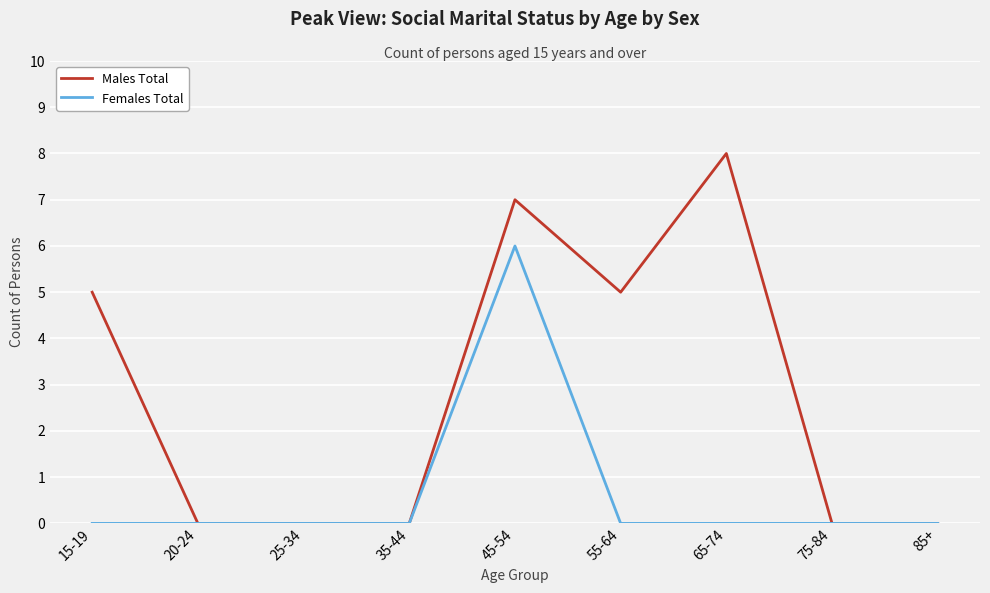

List the series in order of their peak value, lowest first.

Females Total, Males Total